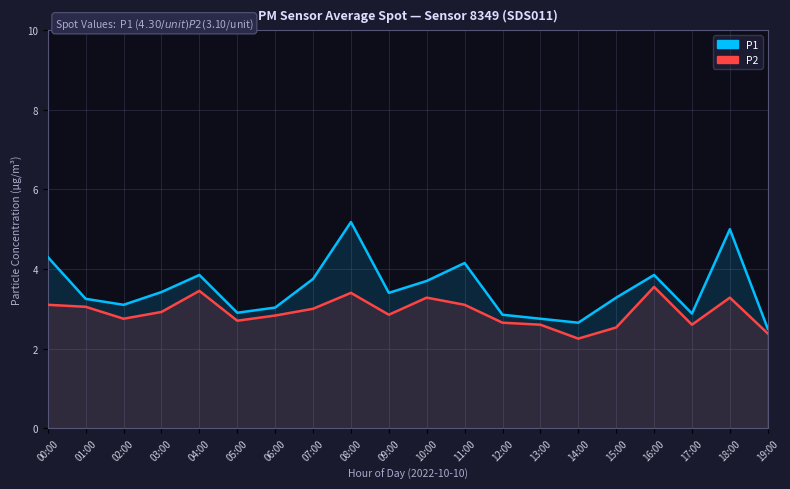

What is the smallest value displayed?

2.2